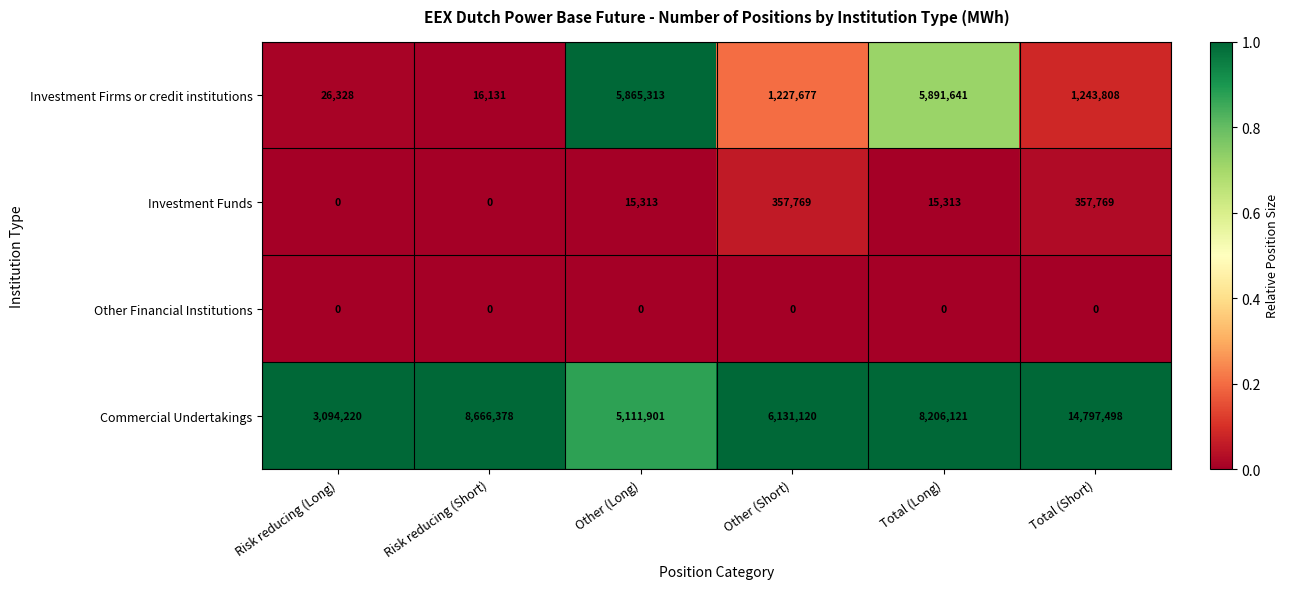

What is the sum of all Commercial Undertakings values?

46007238